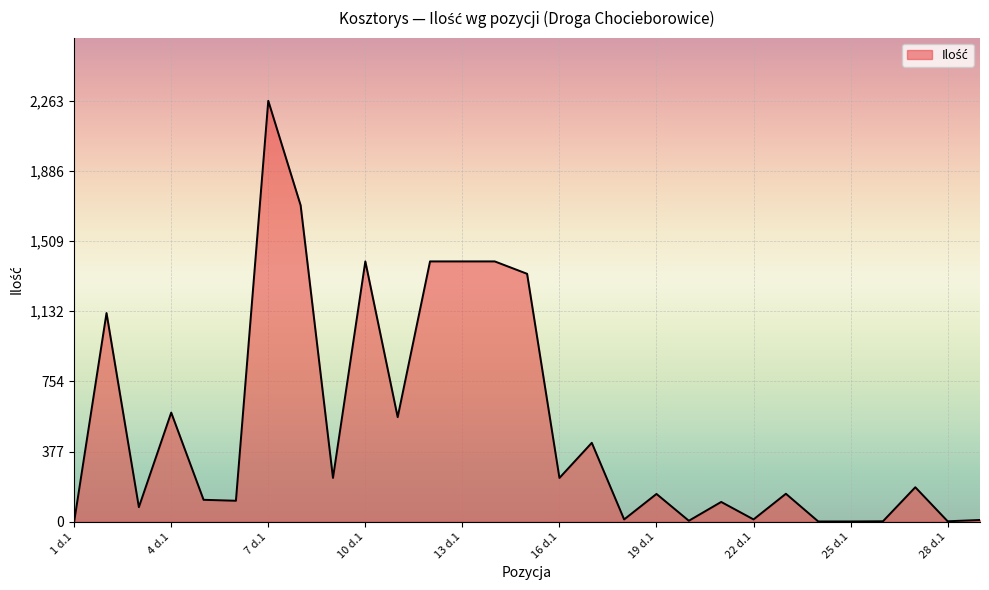

What is the difference between the maximum and minimum values?

2262.9